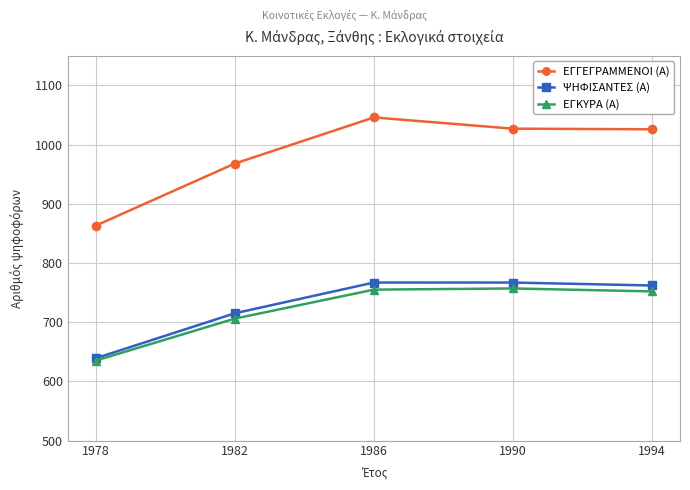

Is it true that ΕΓΓΕΓΡΑΜΜΕΝΟΙ (Α) equals 1046 at 1986?

True